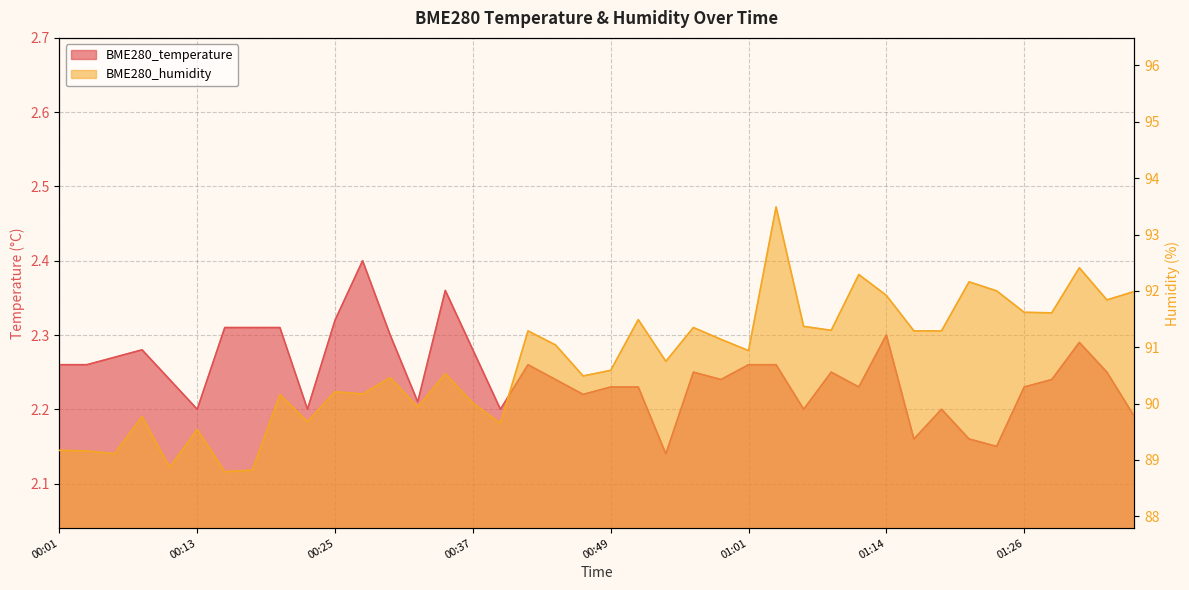

How many categories are shown in the chart?

40